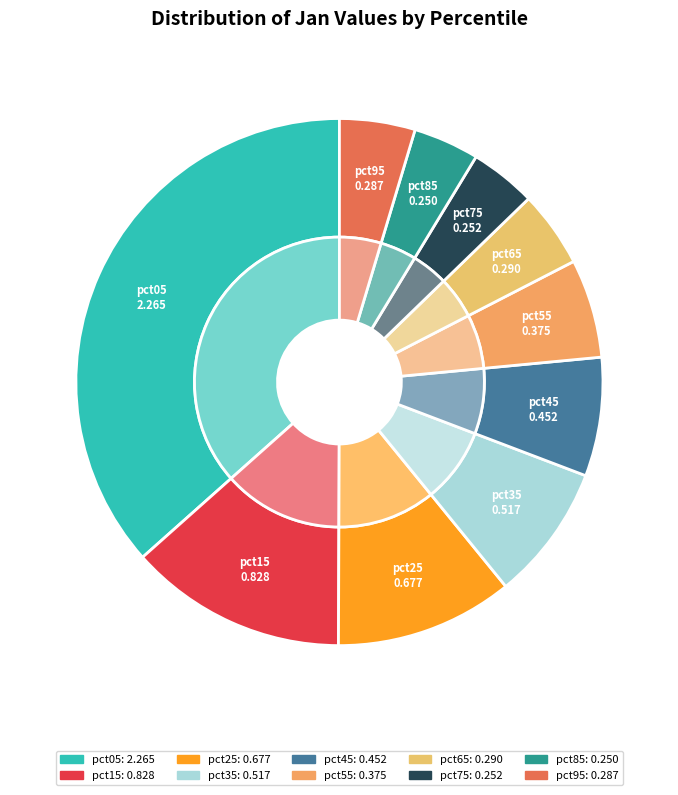

To the nearest percent, what is the difference between the pct85 and pct95 slice percentages?

1%